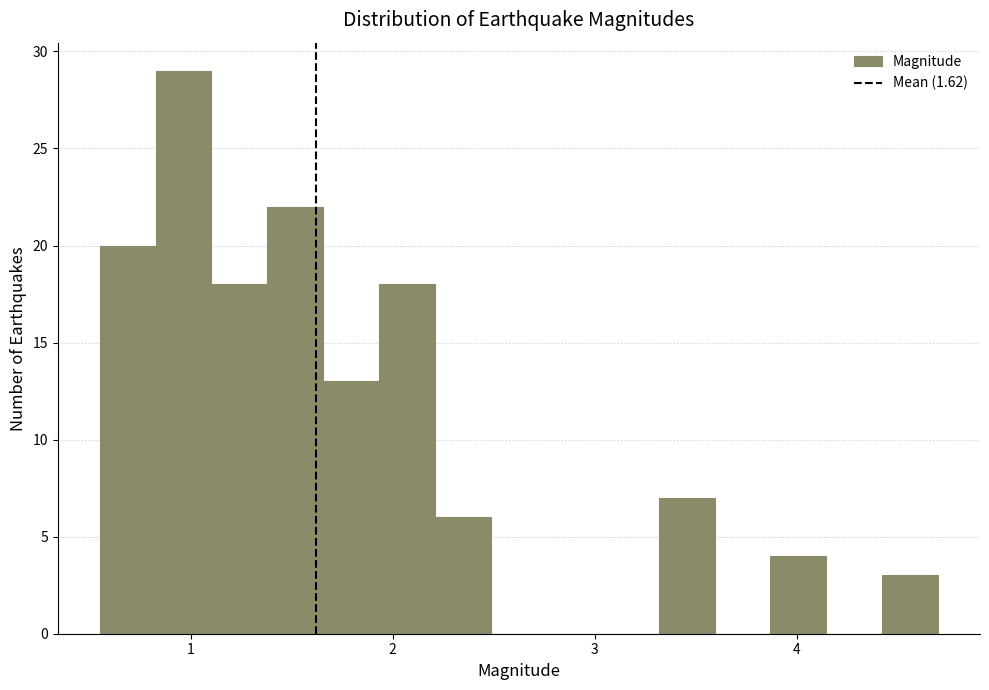

Around what value on the x-axis is the tallest bar? Give the approximate position of its centre, as read against the axis.

1.0